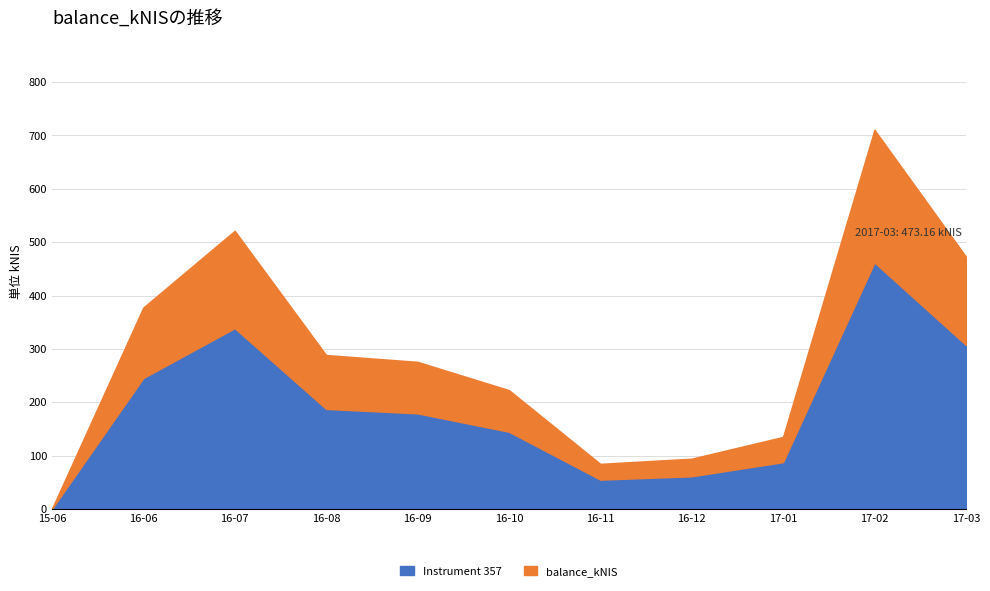

At which label is Instrument 357 closest to 231?

16-06